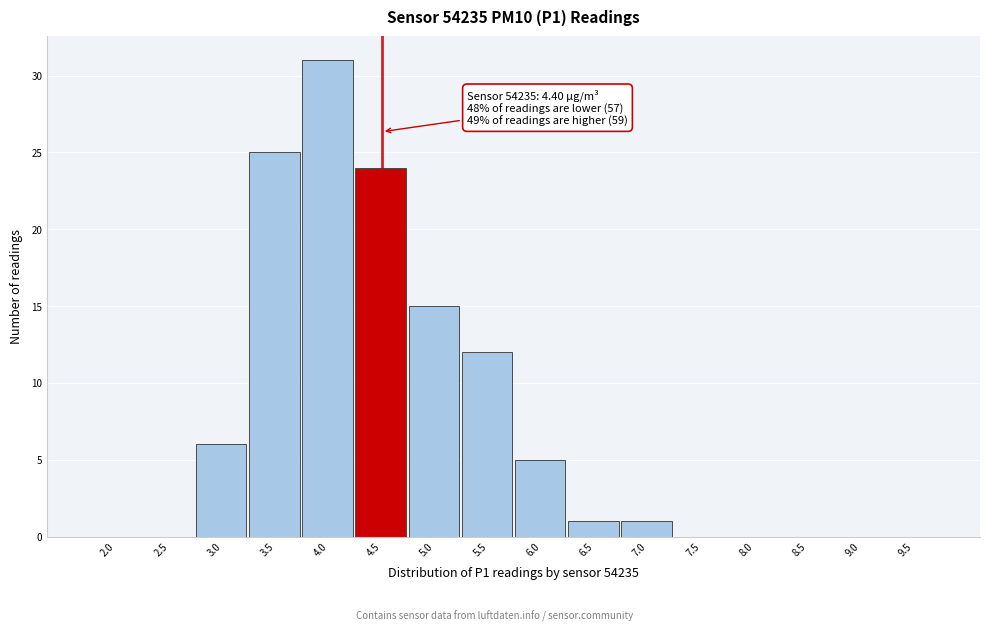

Reading left to right, extract all data points from this chart.

2.0=0	2.5=0	3.0=6	3.5=25	4.0=31	4.5=24	5.0=15	5.5=12	6.0=5	6.5=1	7.0=1	7.5=0	8.0=0	8.5=0	9.0=0	9.5=0